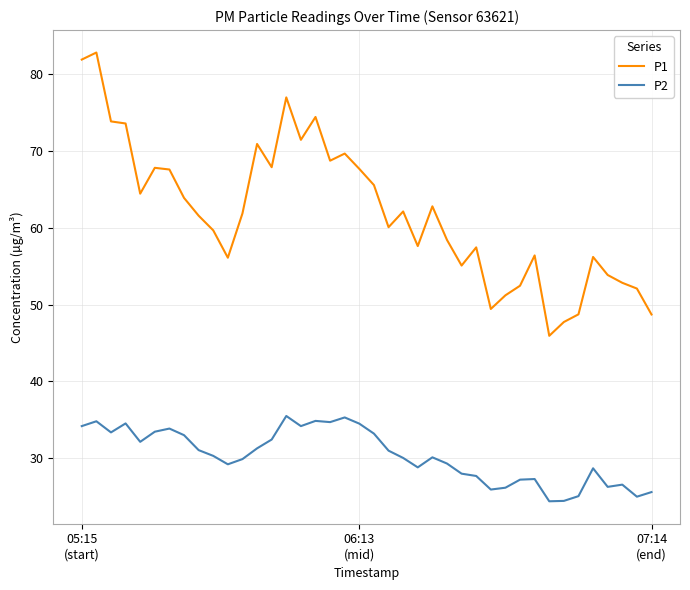

Which series has the widest spread of values?

P1